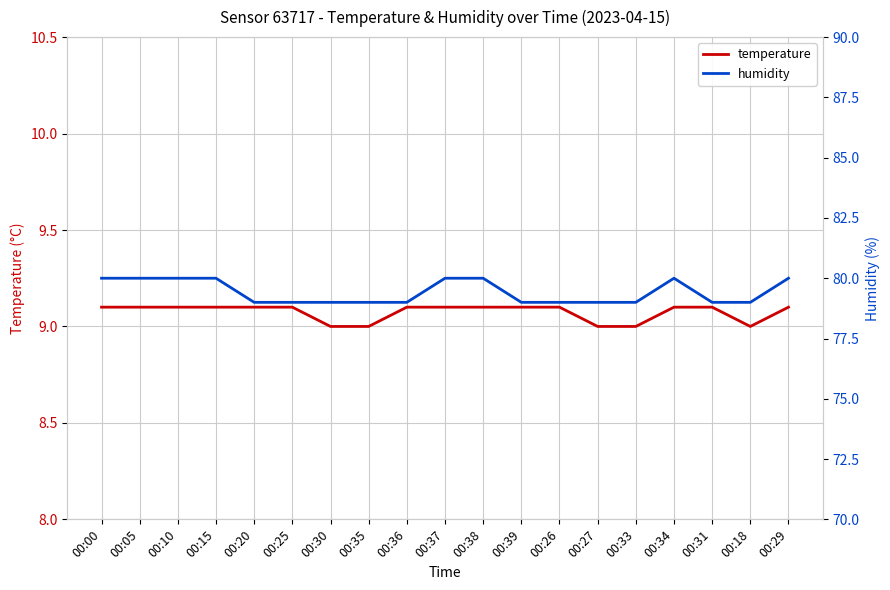

True or false: temperature and humidity intersect in this chart.

False